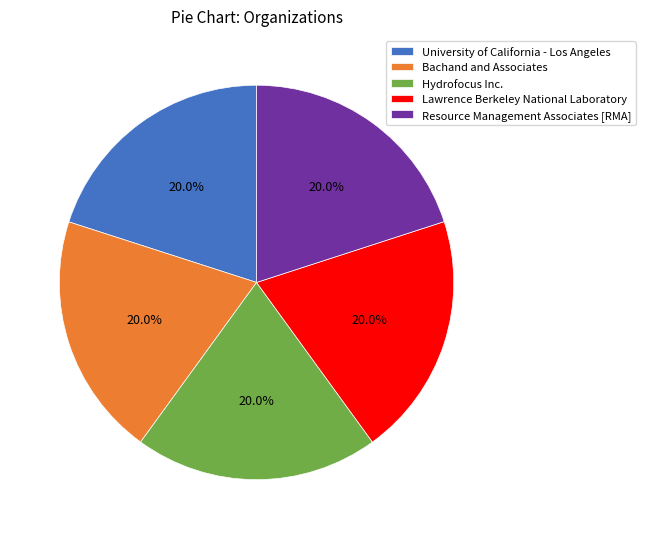

How much of the chart is everything except Bachand and Associates?

80.0%